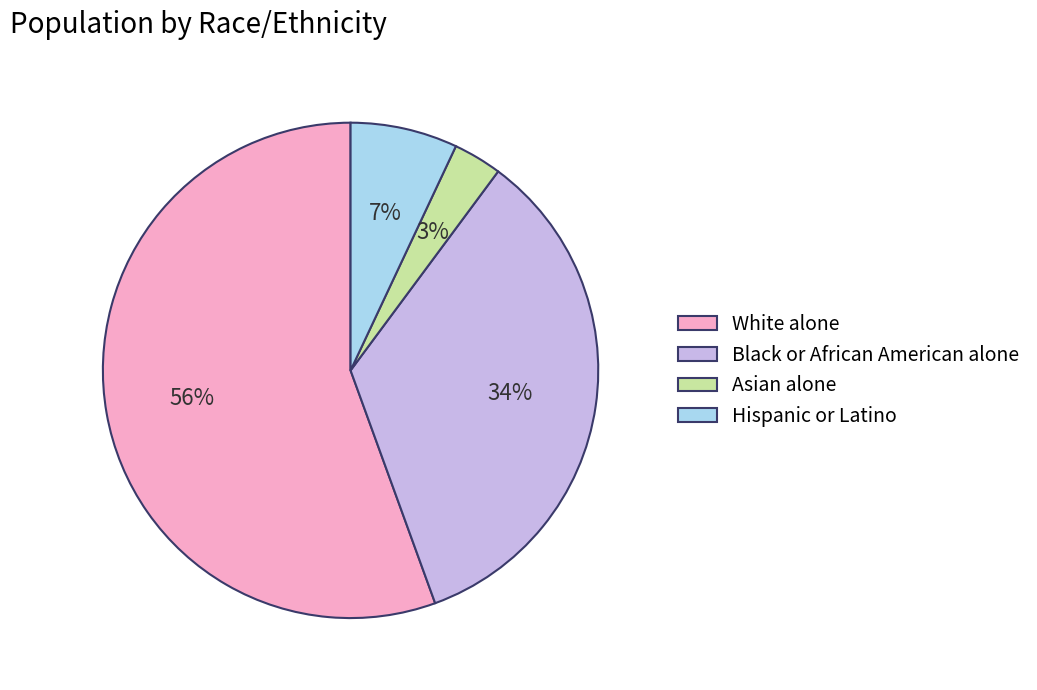

What is the smallest slice in the pie chart?

Asian alone